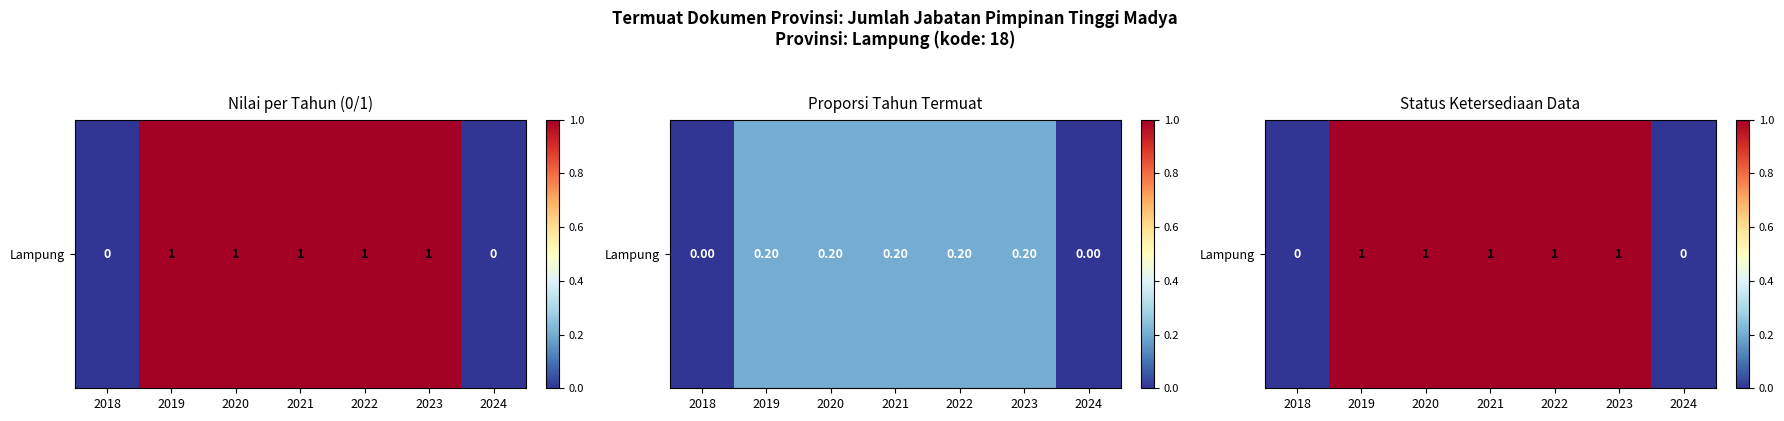

The chart shows a value of 1 at 2020. True or false?

True